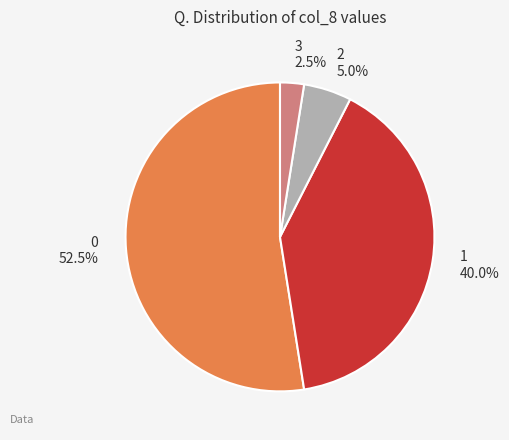

Combined, what portion of the pie is 0 52.5% and 1 40.0%?

92.5%